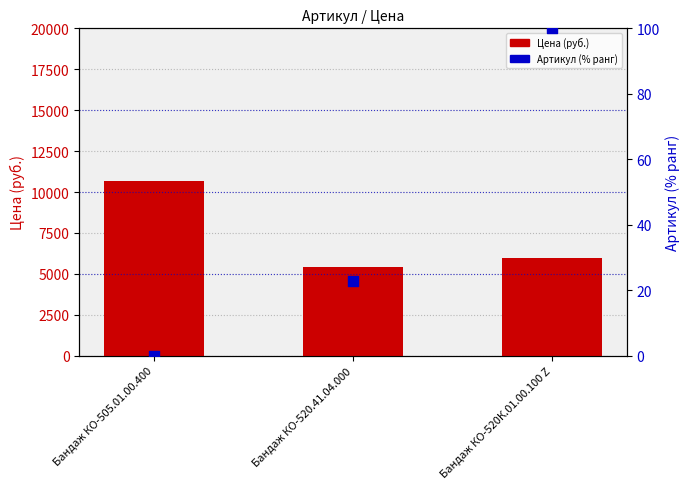

Which series has the largest Y range (max minus min)?

Цена (руб.)